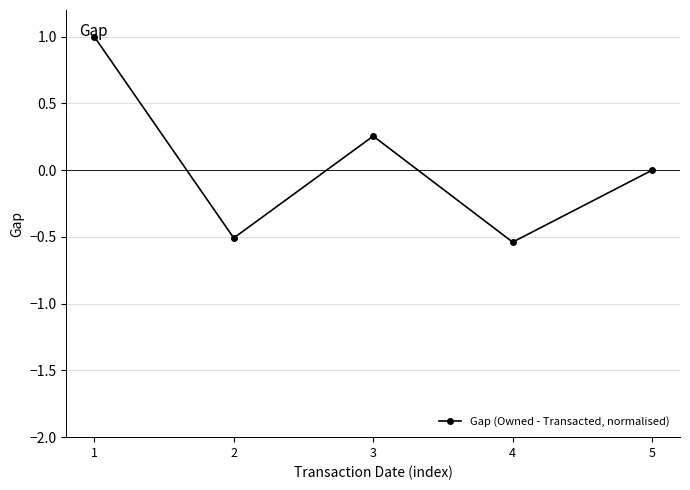

Where is the data nearest to the value 0?

5